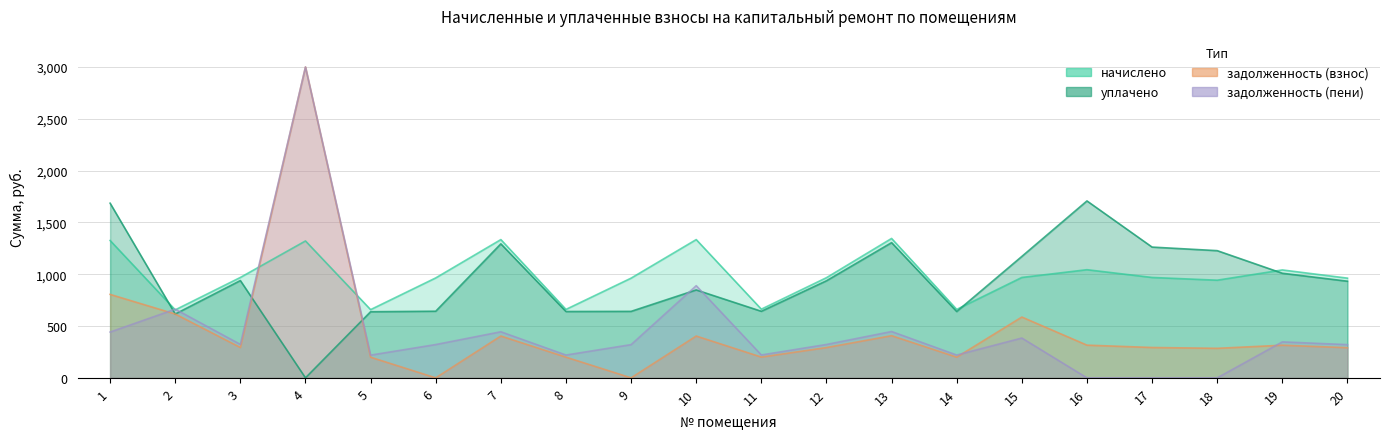

What is the highest value of the начислено series?

1345.4